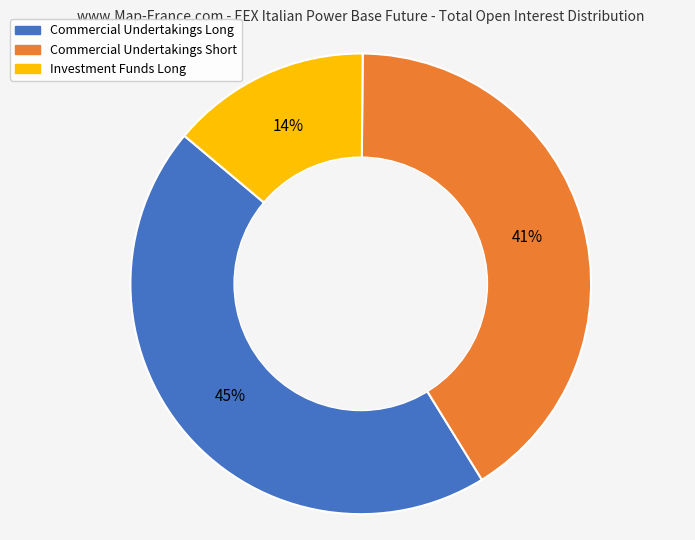

What is the largest slice in the pie chart?

Commercial Undertakings Long